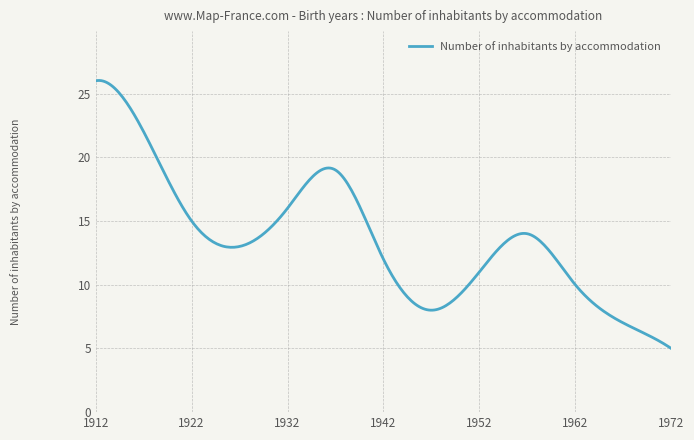

What is the minimum value shown in the chart?

5.0